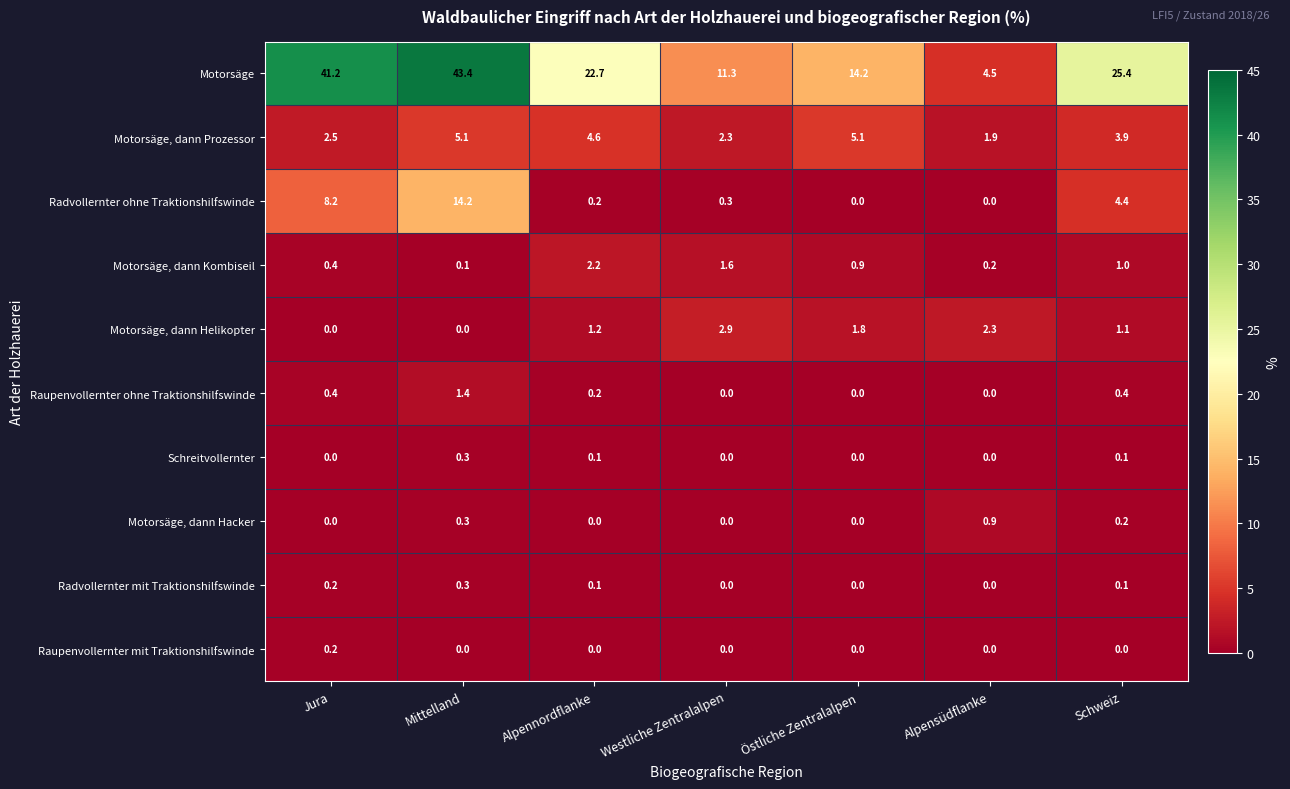

What is the average value of the Raupenvollernter ohne Traktionshilfswinde series?

0.3